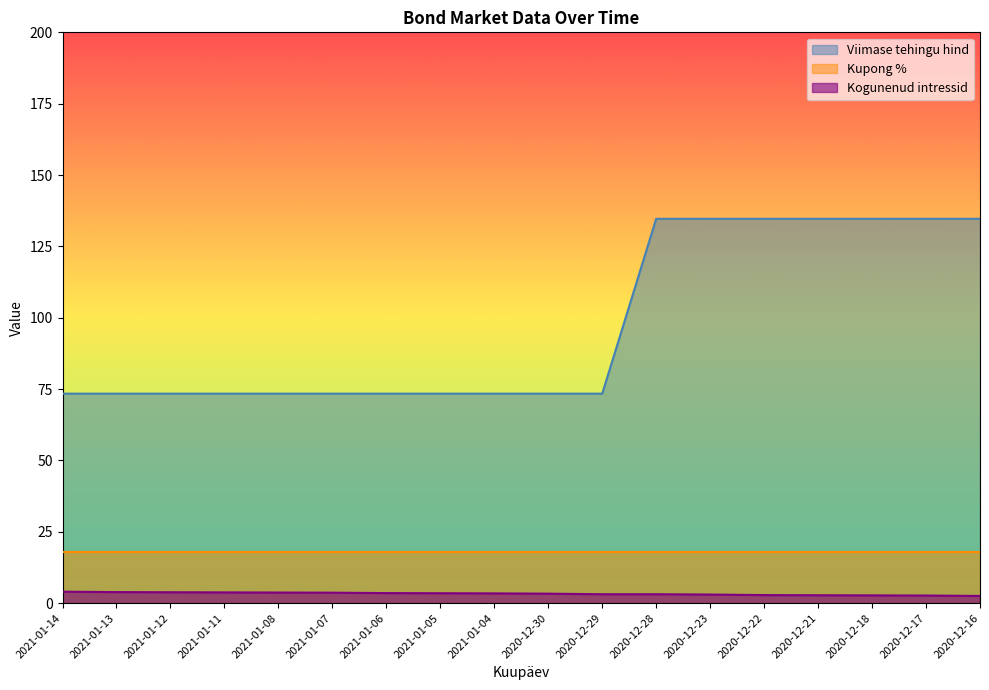

Read the Viimase tehingu hind value at 2020-12-18.

134.7